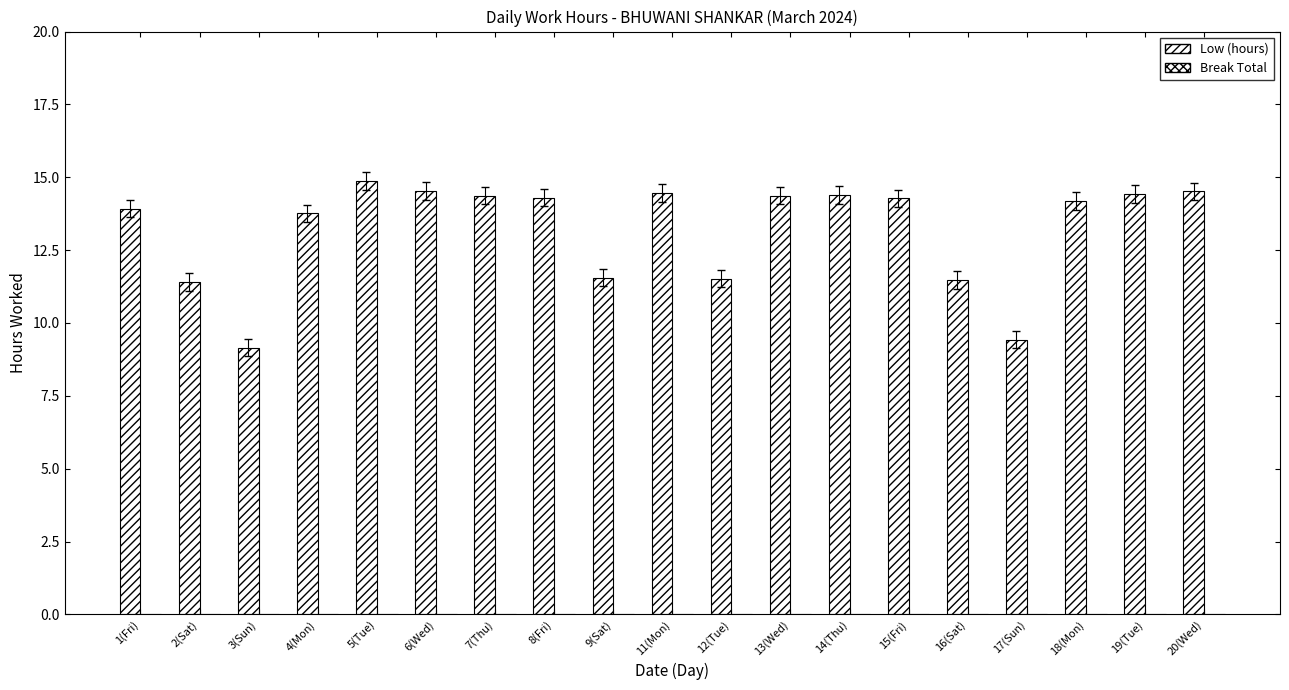

What is the label of the 12th bar from the left?

13(Wed)